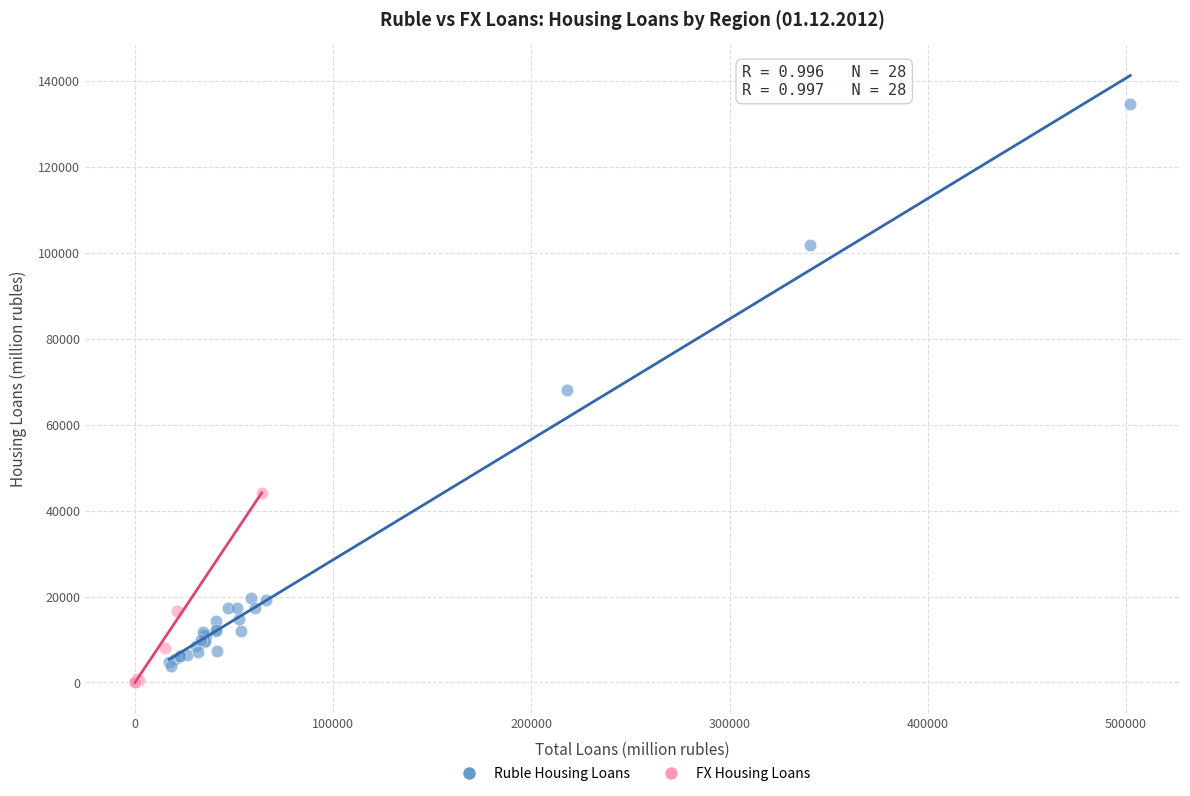

Which series has the widest spread of Y values?

Ruble Housing Loans